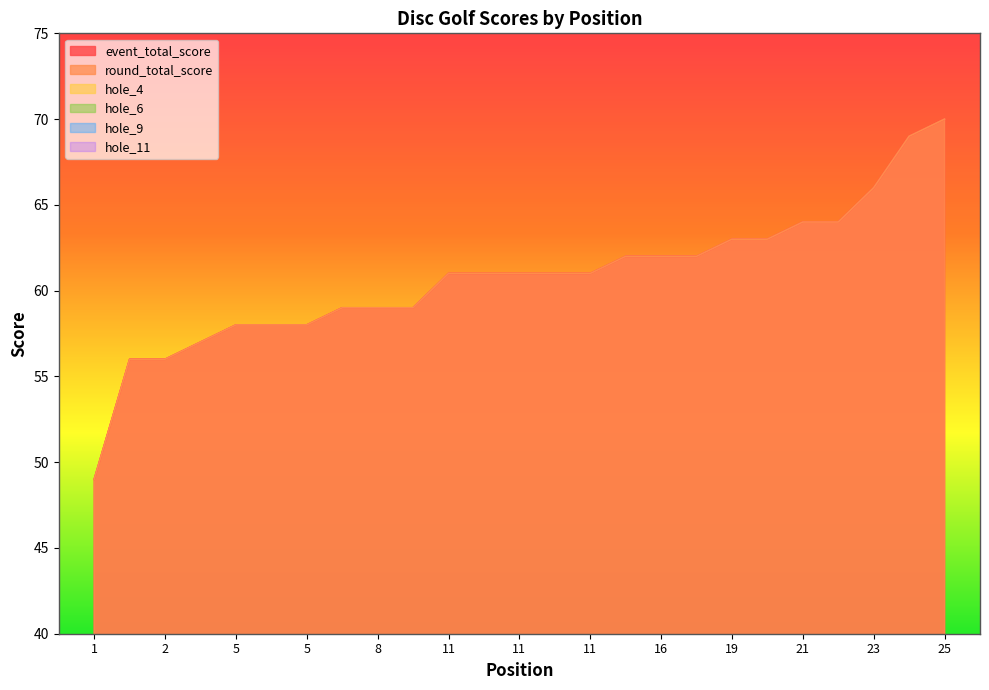

Is it true that hole_6 equals 3 at 4?

True